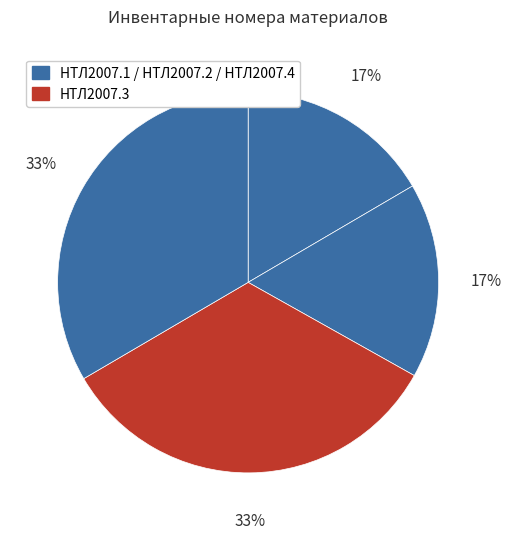

How many slices are in this pie chart?

4